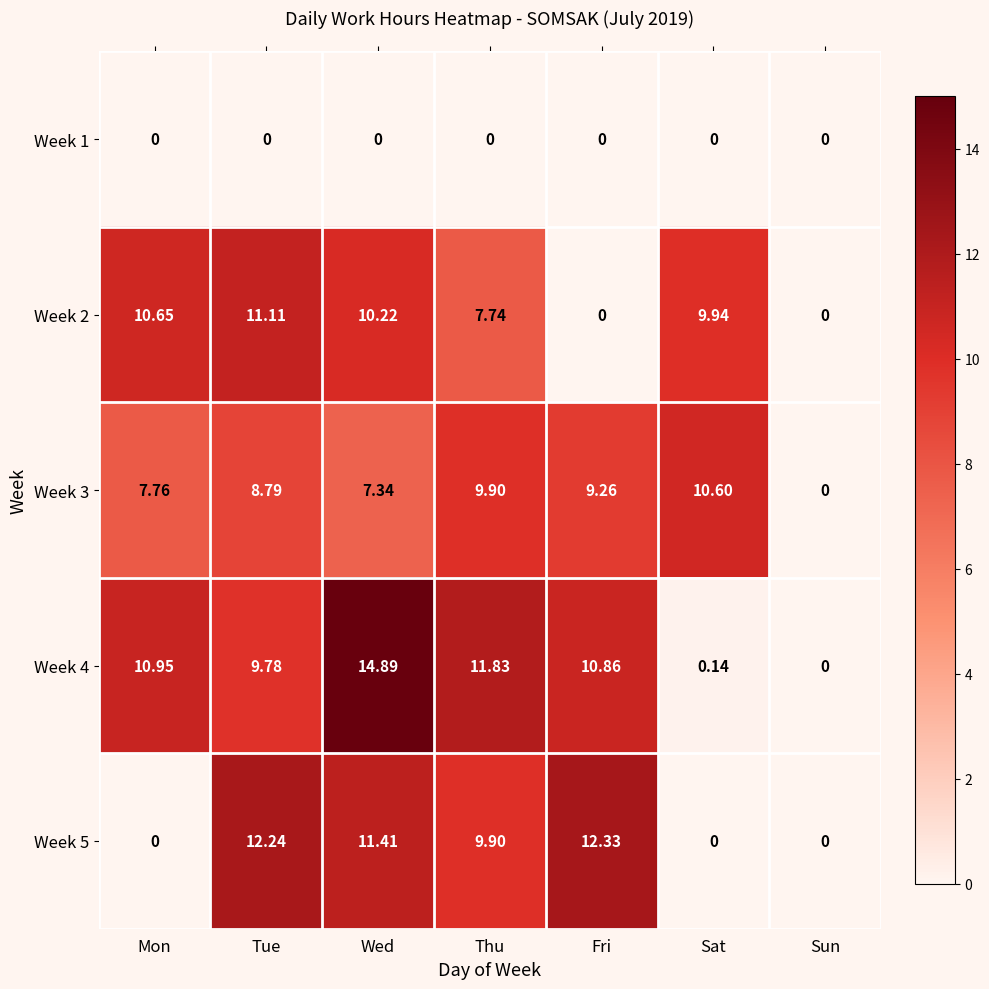

At how many categories does at least one series exceed 3?

6